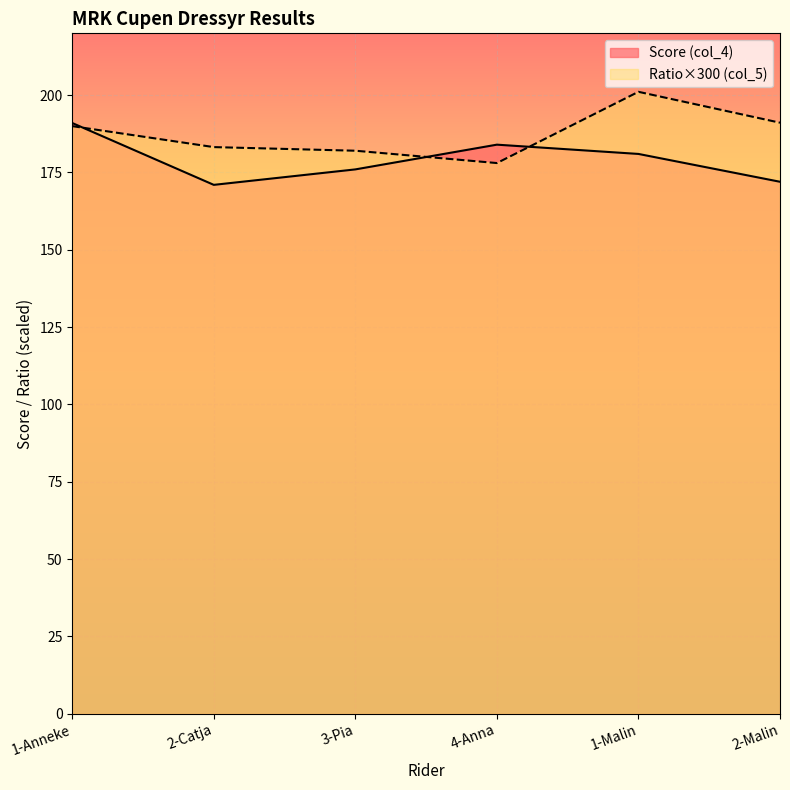

What is the total value across all series at 4-Anna?

362.1